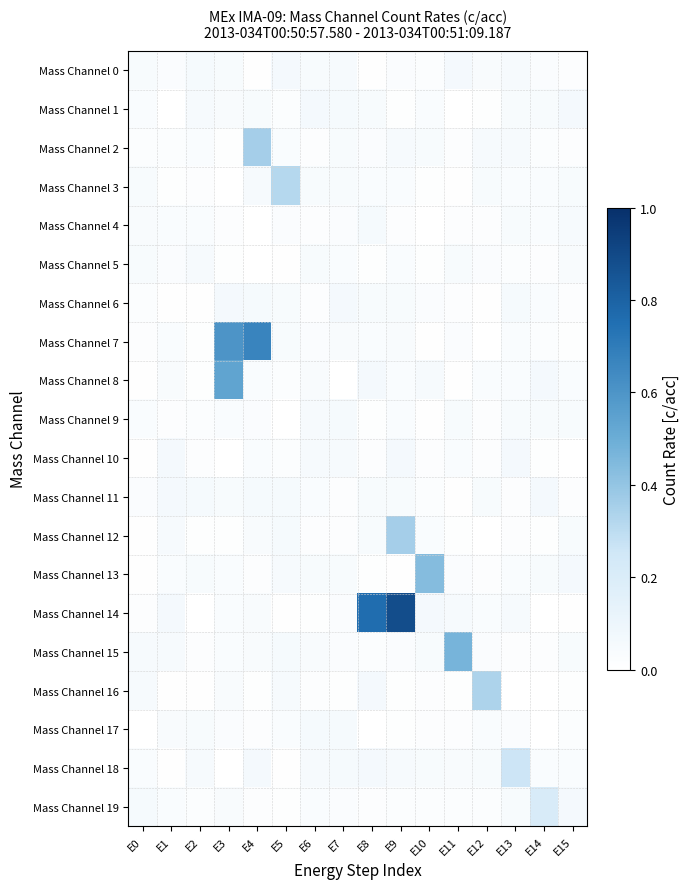

Between E6 and E2, which is larger?

E2